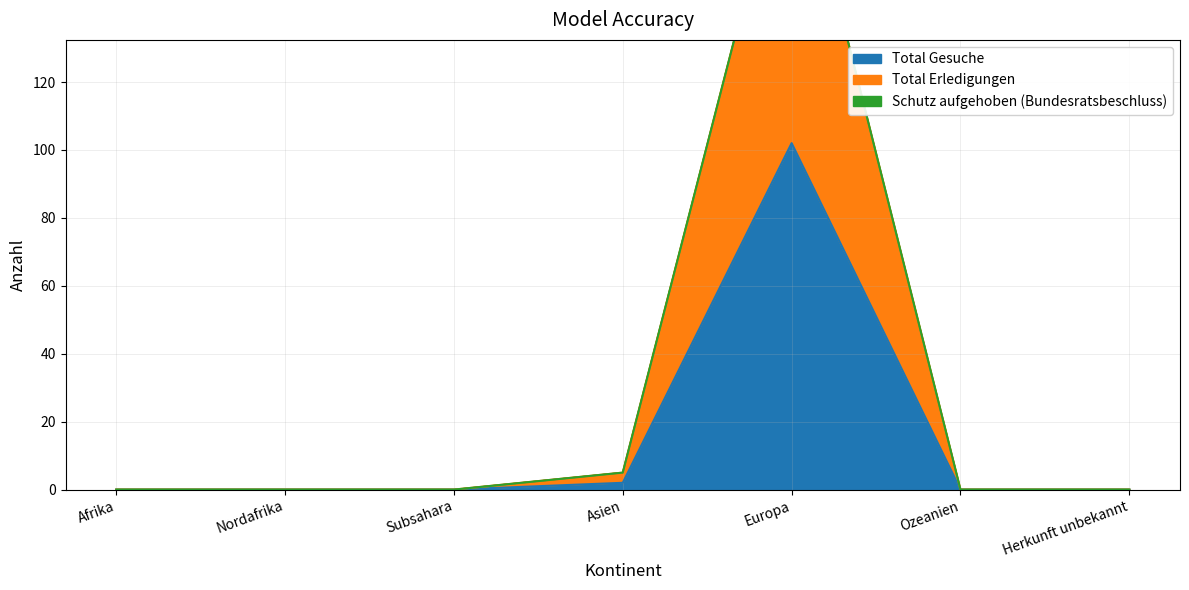

True or false: Total Gesuche and Total Erledigungen intersect in this chart.

False